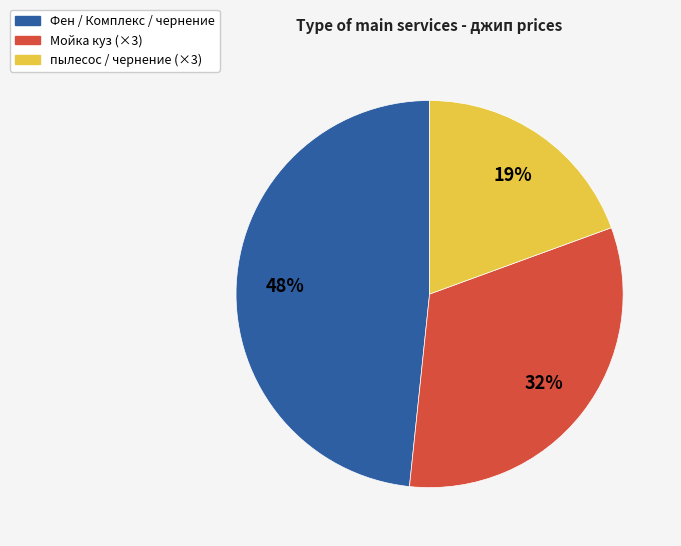

Does any single category account for the majority?

No